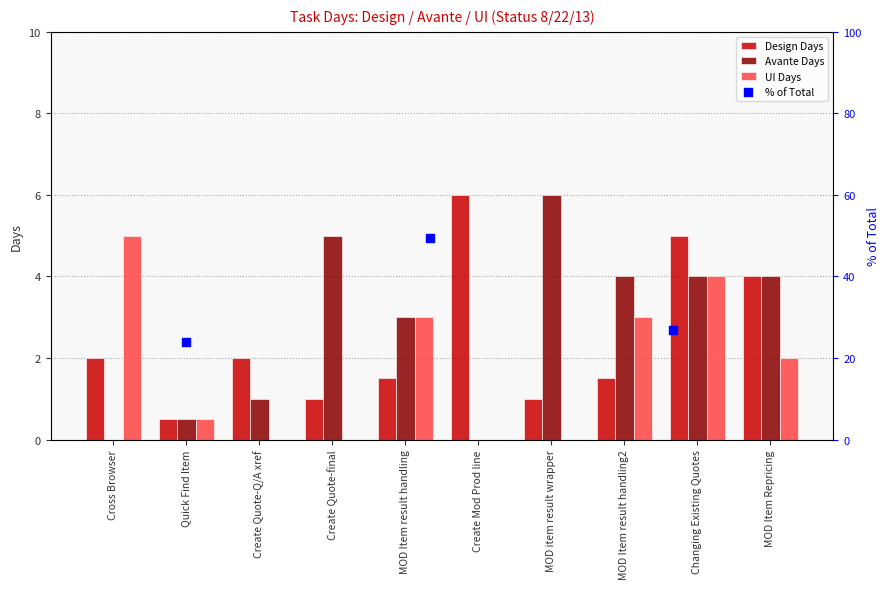

At how many categories does at least one series exceed 3?

7